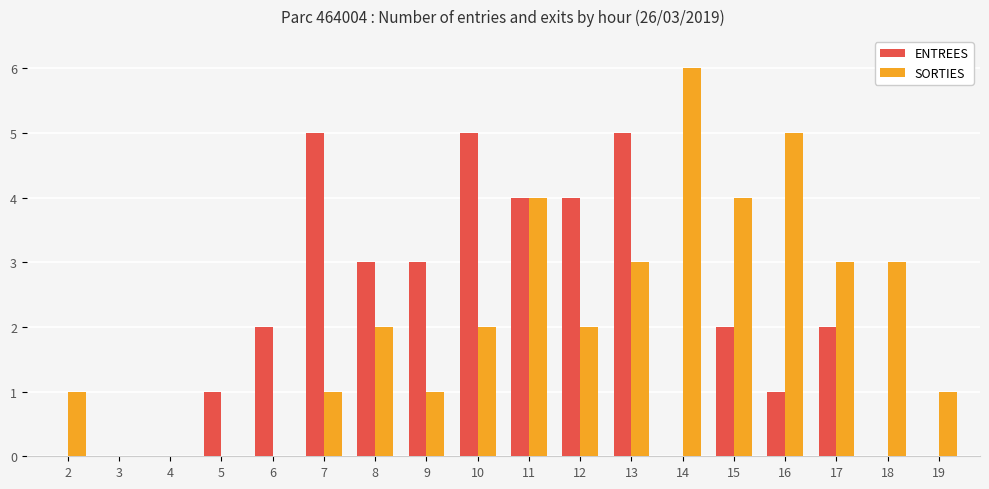

What is the average value of the ENTREES series?

2